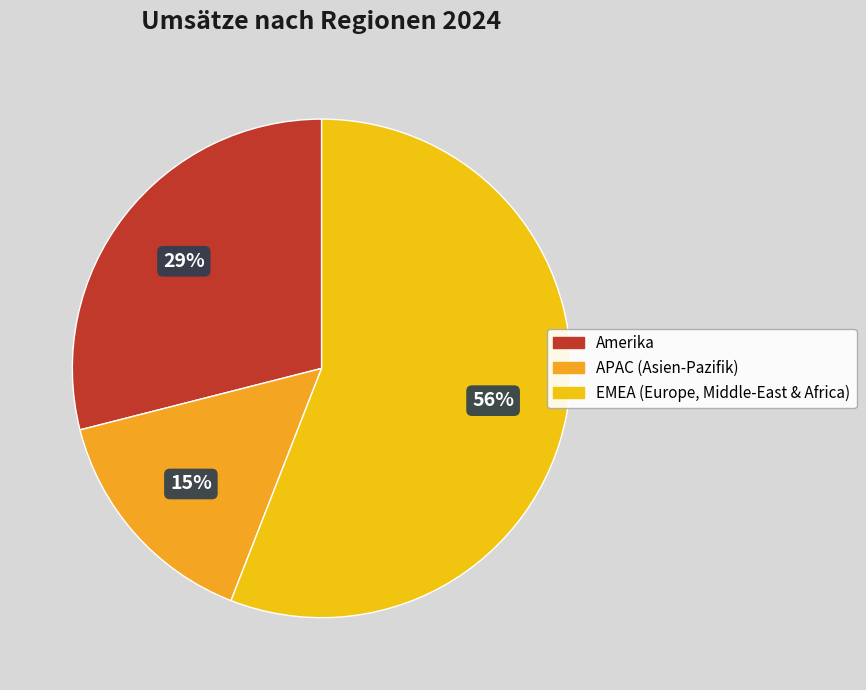

Rank the categories by value from highest to lowest.

EMEA (Europe, Middle-East & Africa), Amerika, APAC (Asien-Pazifik)